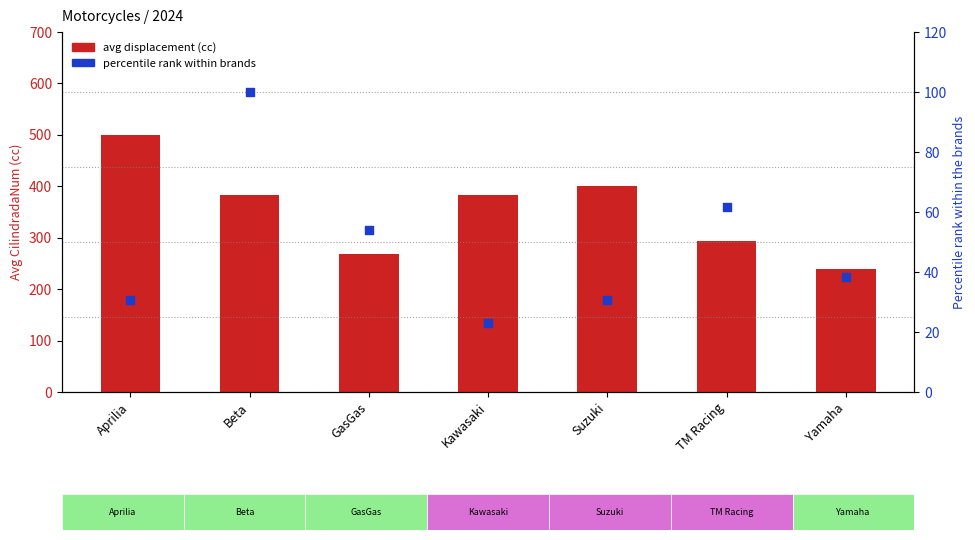

Which series contains the lowest Y value?

percentile rank within brands